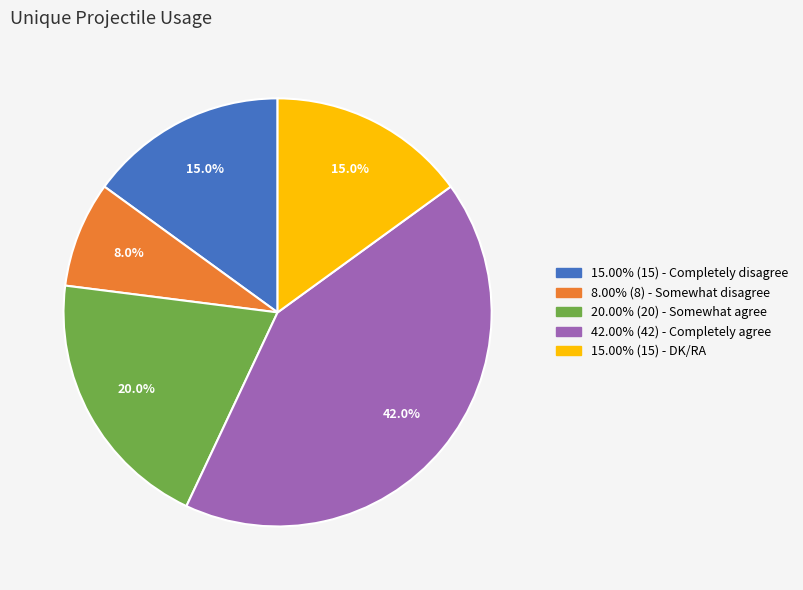

What is the ratio of the value at 15.00% (15) - Completely disagree to the value at 15.00% (15) - DK/RA?

1.0